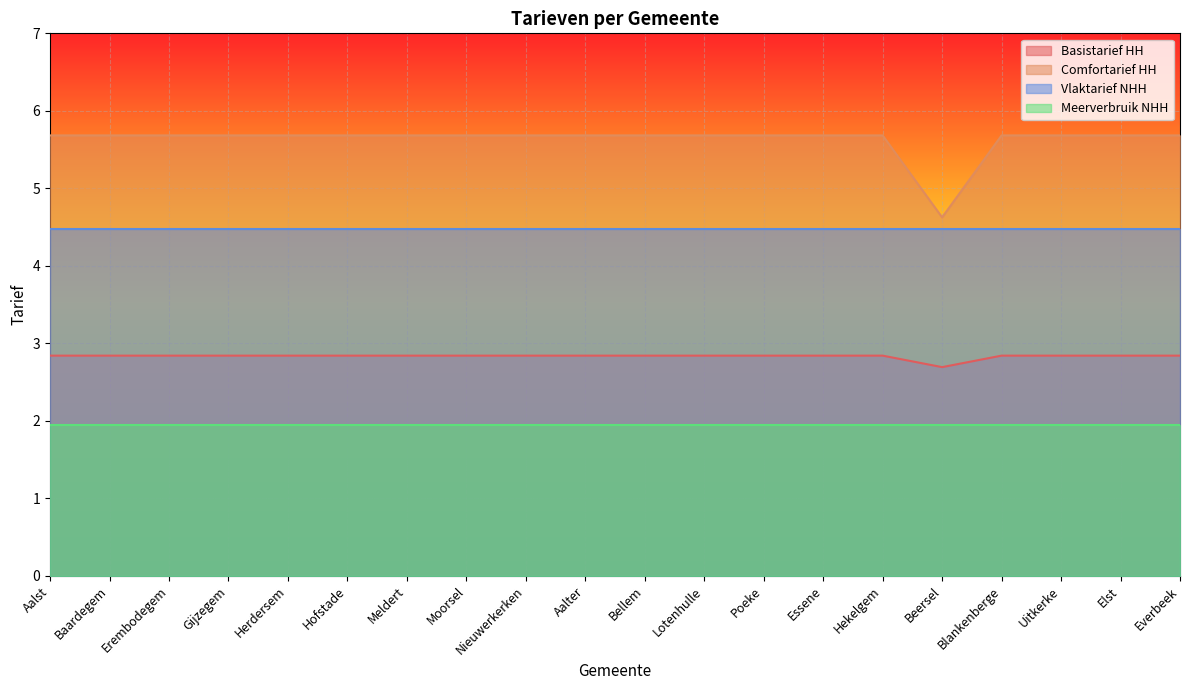

What is the difference between the maximum and minimum values in the Comfortarief HH series?

1.1